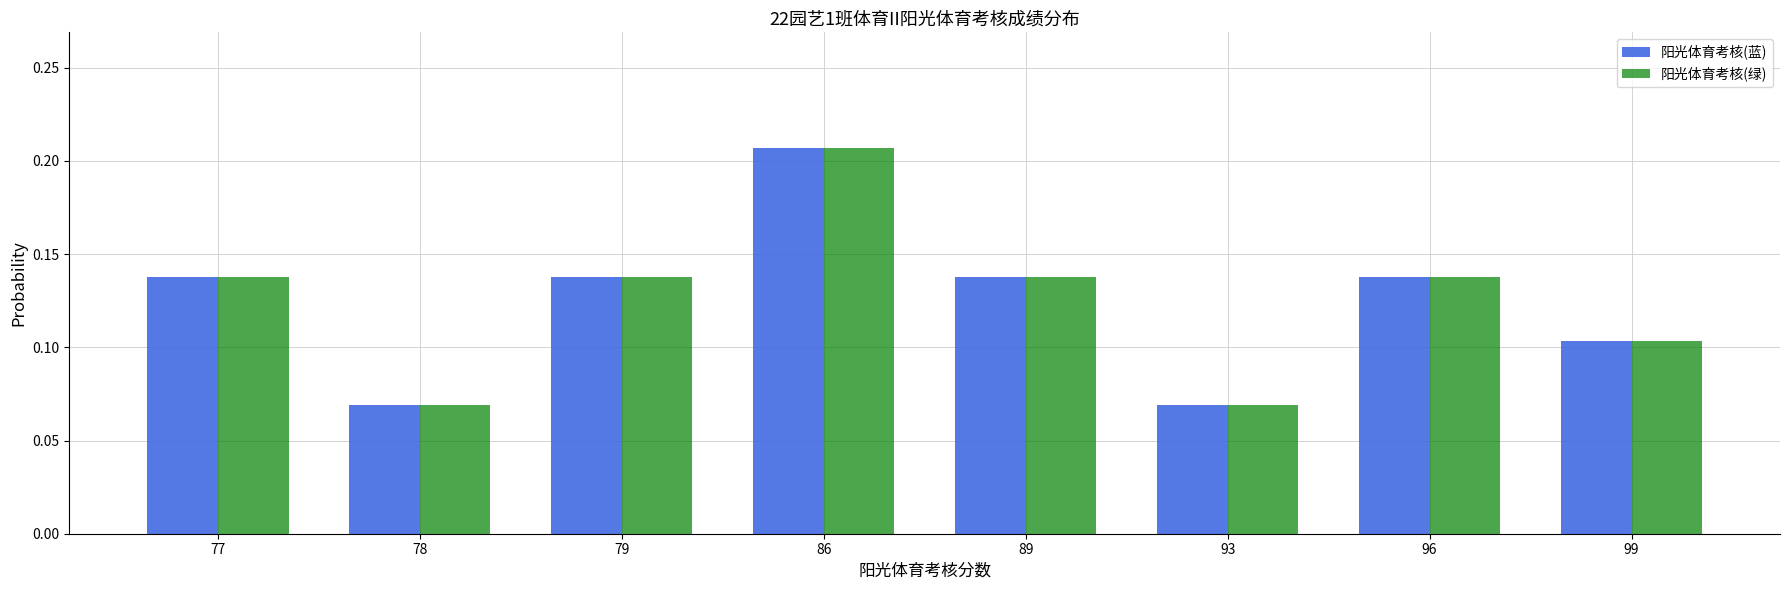

The value of 阳光体育考核(蓝) at 79 is 0.2. True or false?

False